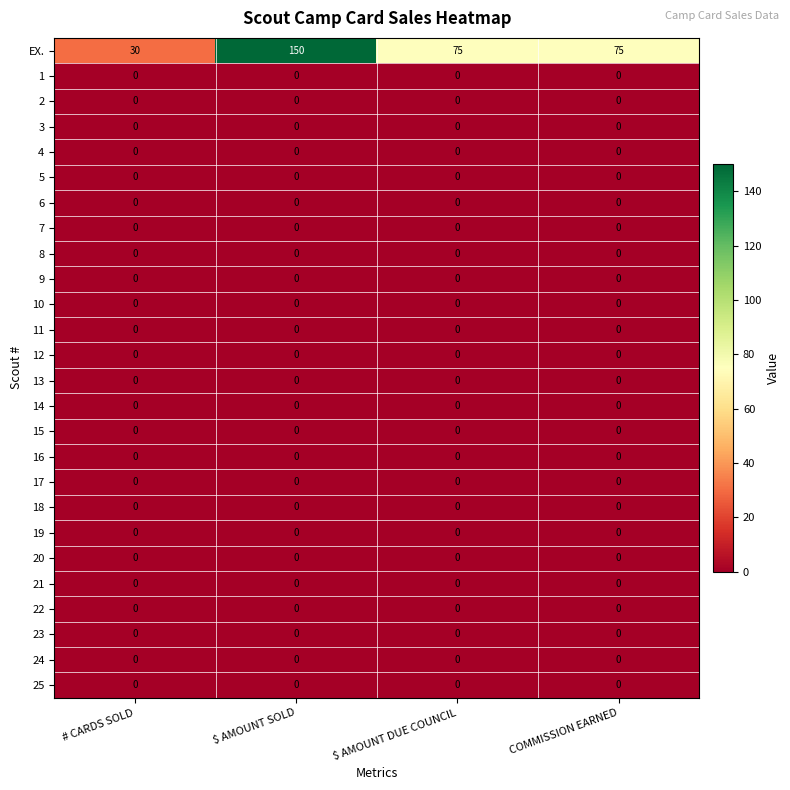

What is the difference between the maximum and minimum values in the EX. series?

120